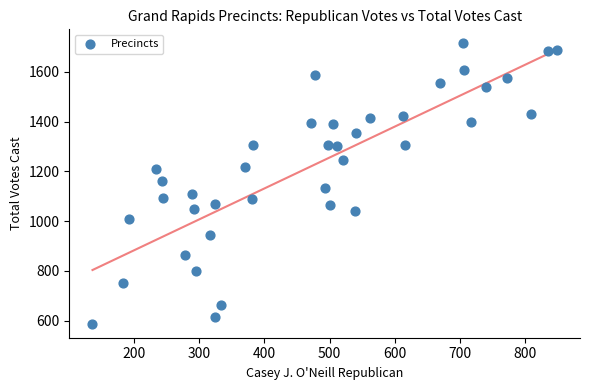

What is the range of Y values (max minus min)?

1126